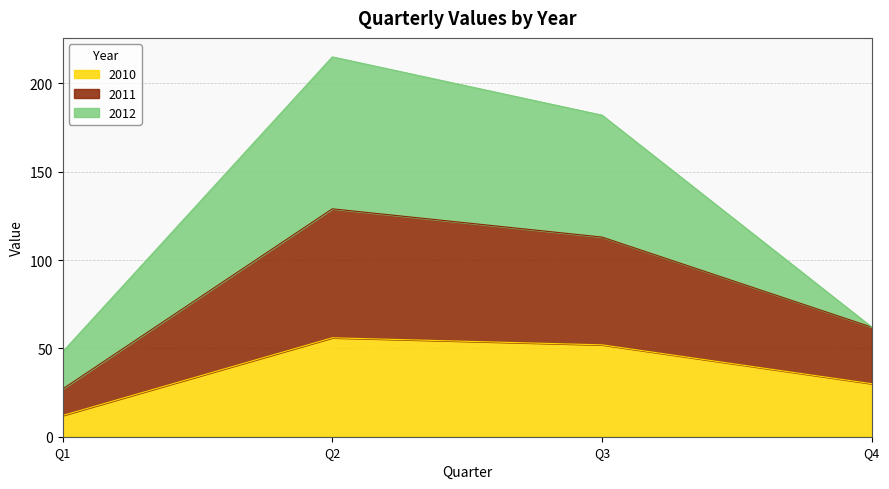

The 2010 series shows 56 at Q2. True or false?

True